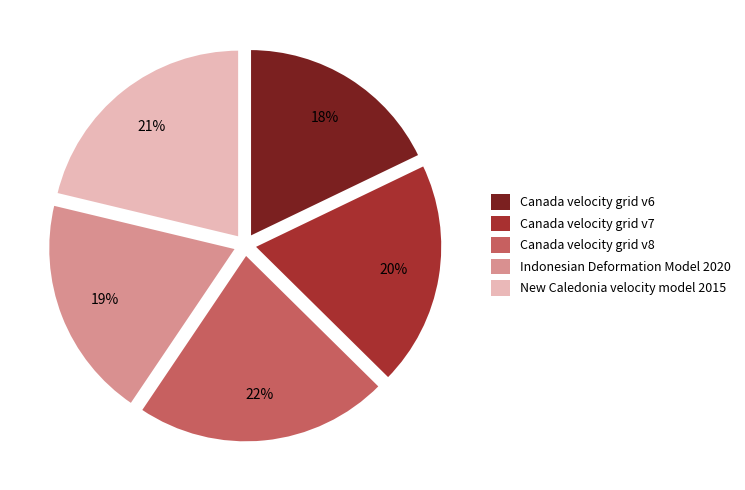

What percentage is the Indonesian Deformation Model 2020 slice, to the nearest percent?

19%